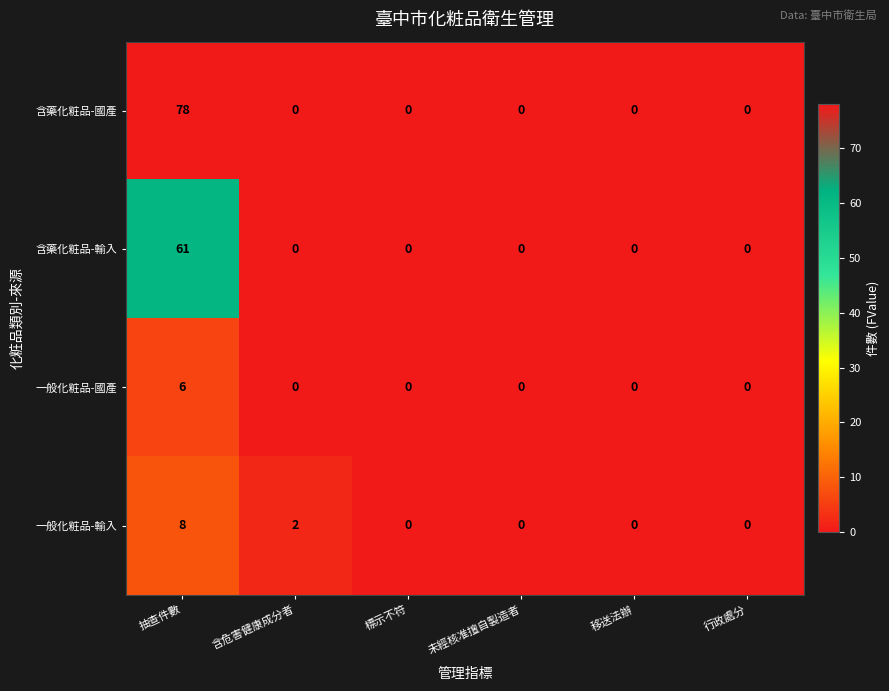

Which series has the largest range (max minus min)?

含藥化粧品-國產